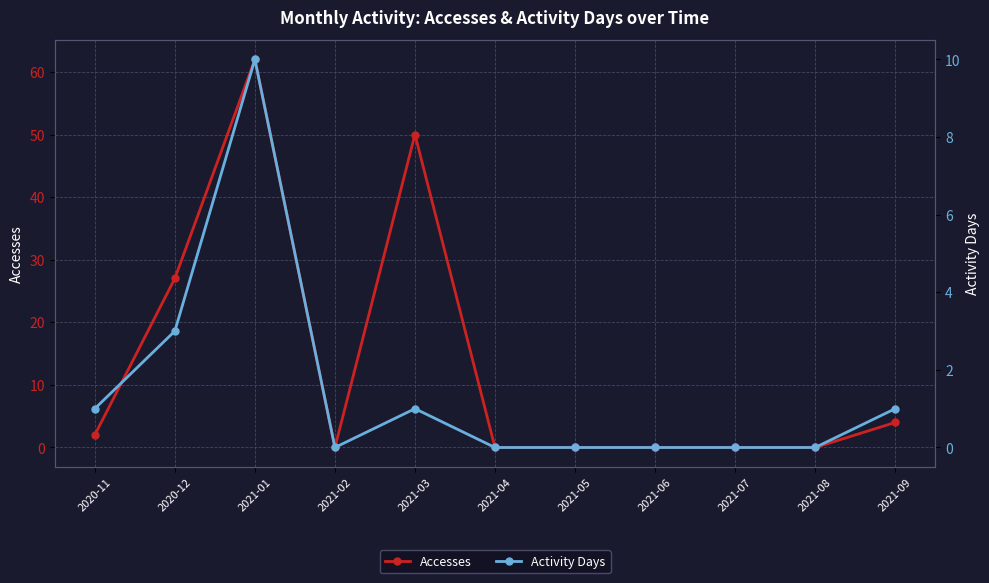

Rank the series at 2021-06 from highest to lowest value.

Accesses, Activity Days